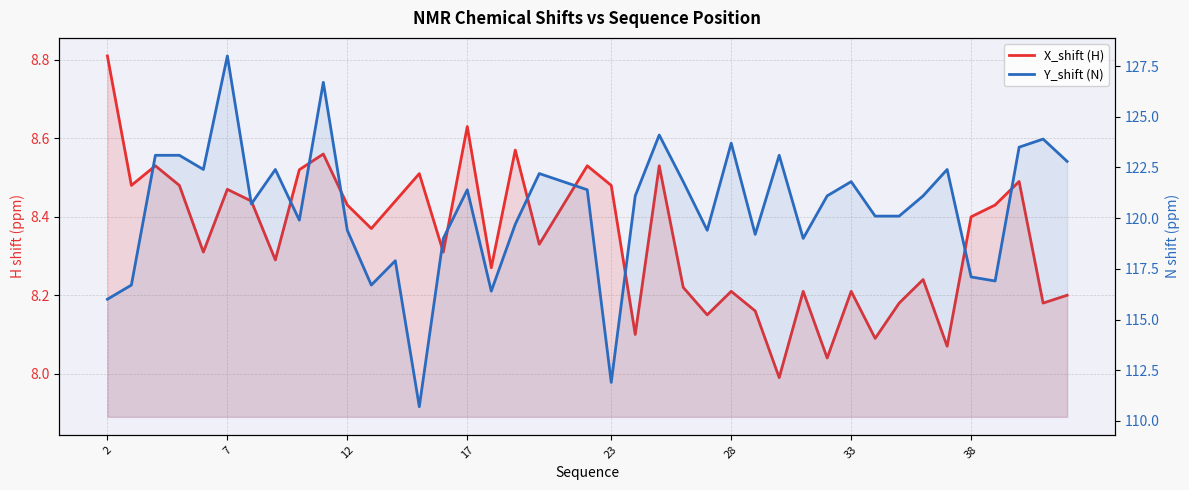

What is the sum of all X_shift (H) values?

333.9